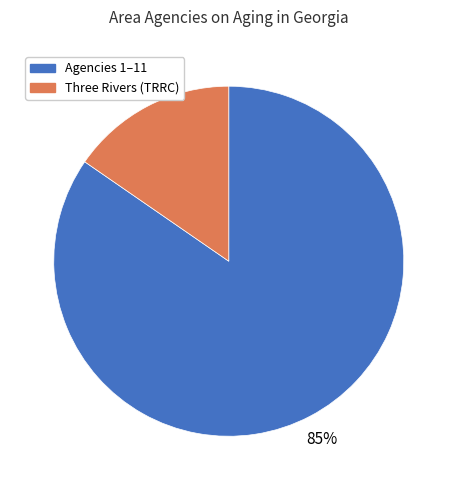

Does any single category account for the majority?

Yes